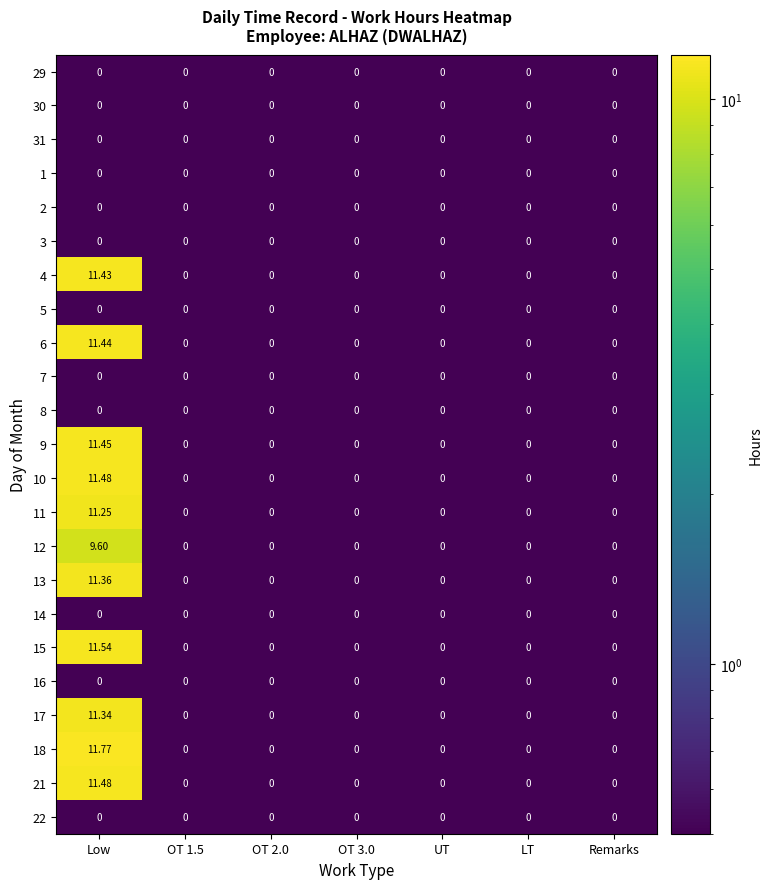

Which series has the largest range (max minus min)?

18